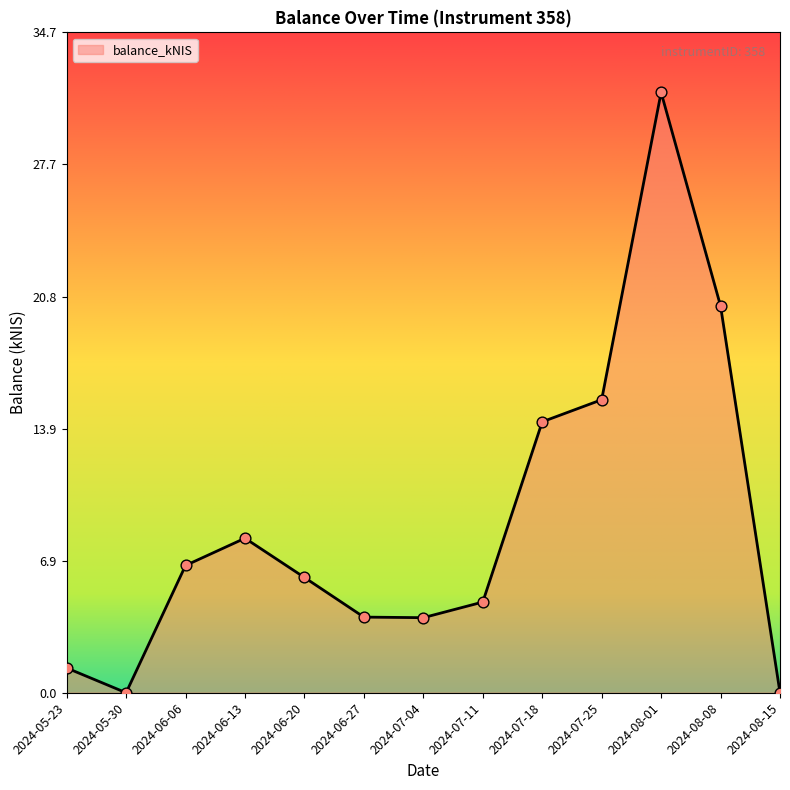

What is the change in value from 2024-05-23 to 2024-07-25?

+14.1